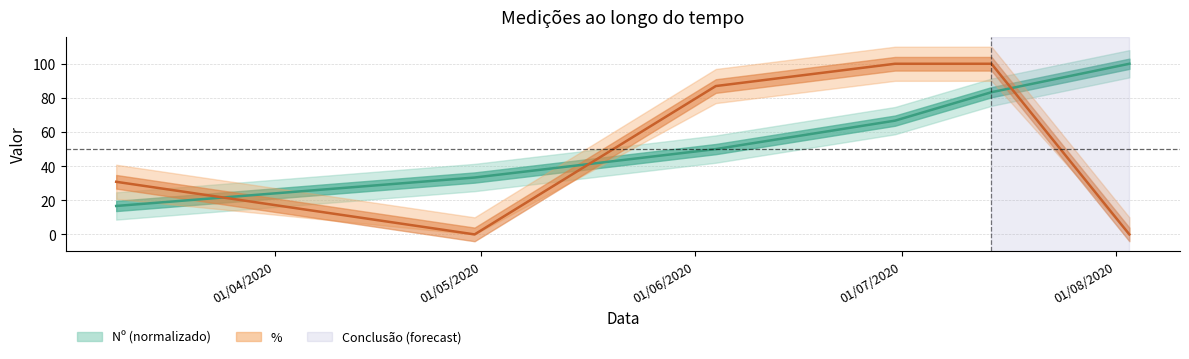

What is the difference between the second highest and minimum values in the Nº (normalizado) series?

66.7